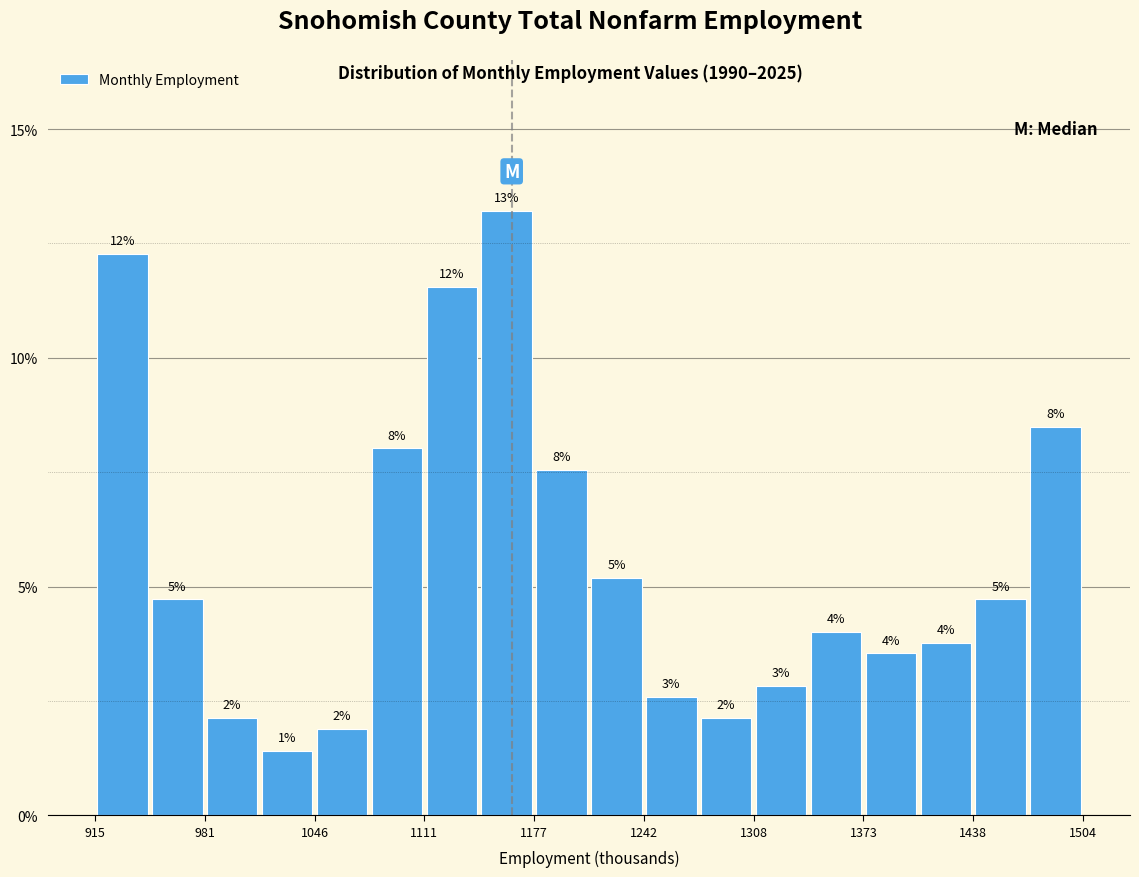

Read against the x-axis, roughly where is the centre of the tallest bar?

1160